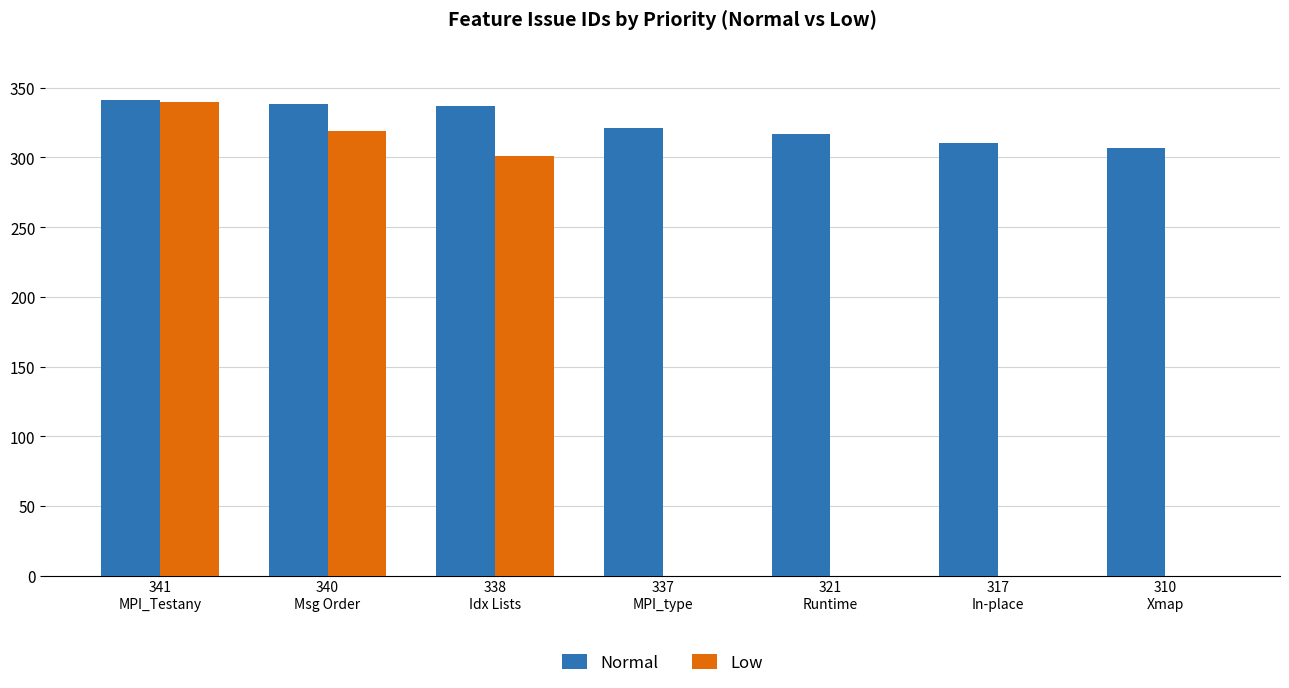

How many groups of bars are there?

7